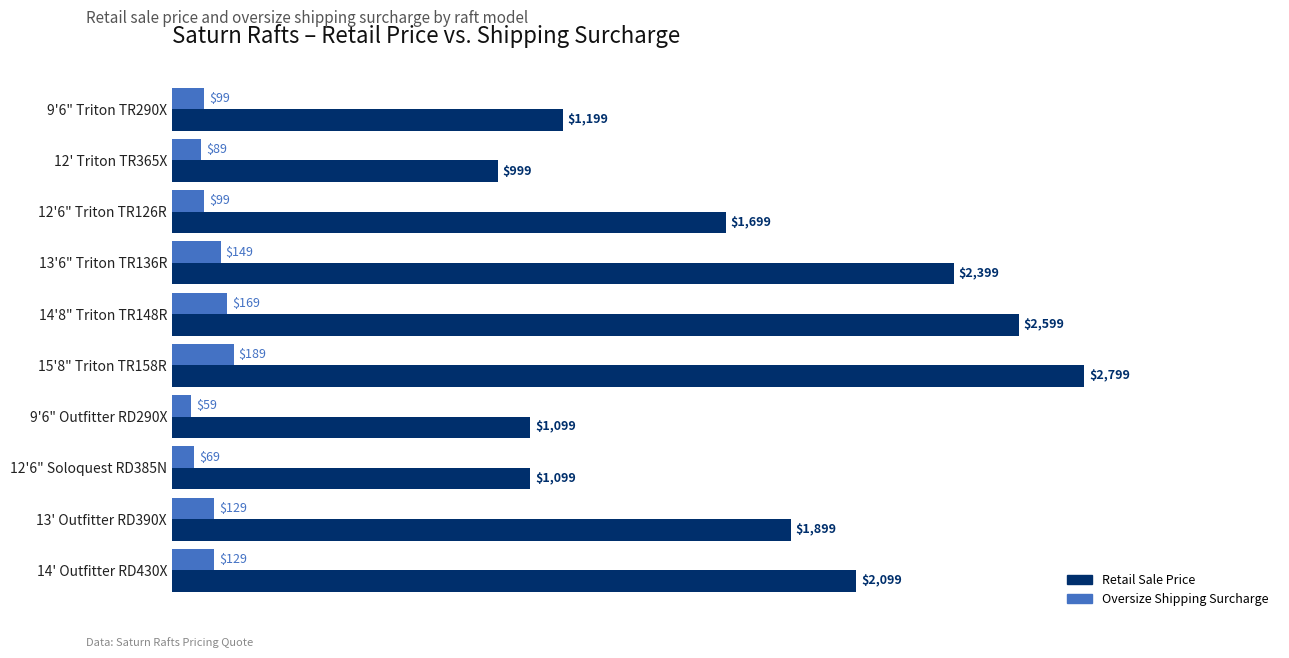

Which series has the largest range (max minus min)?

Retail Sale Price